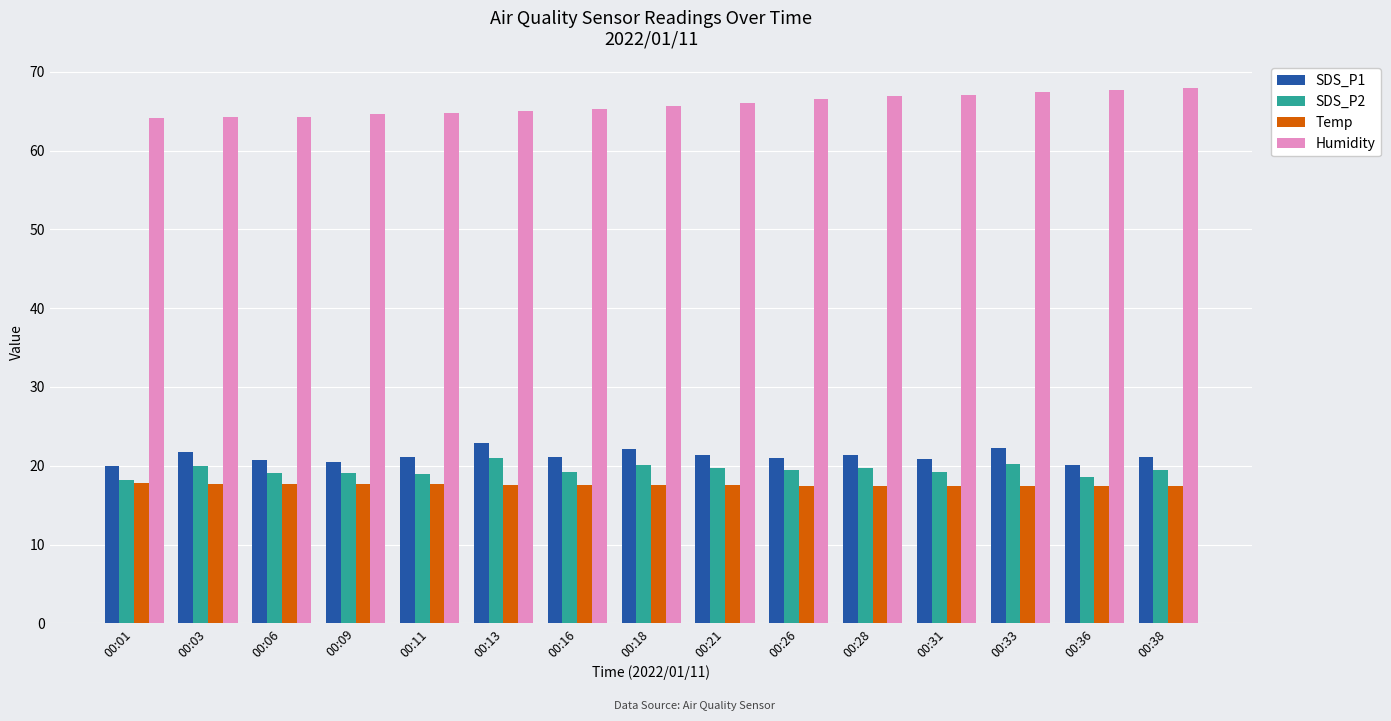

Which series has the largest total across all categories?

Humidity